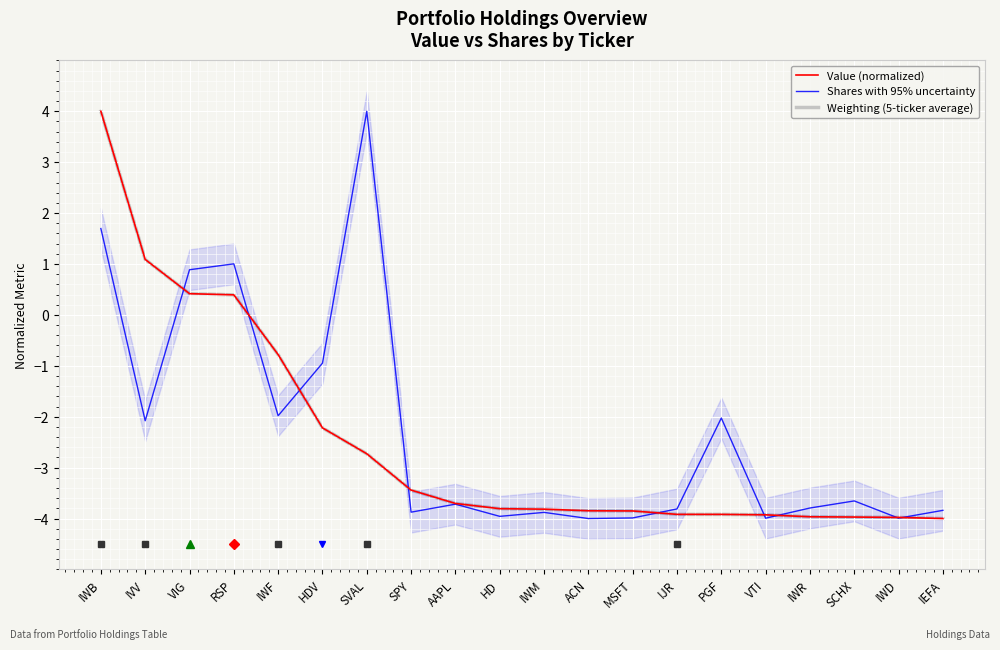

True or false: Shares with 95% uncertainty has more than 1 interior local peaks.

True